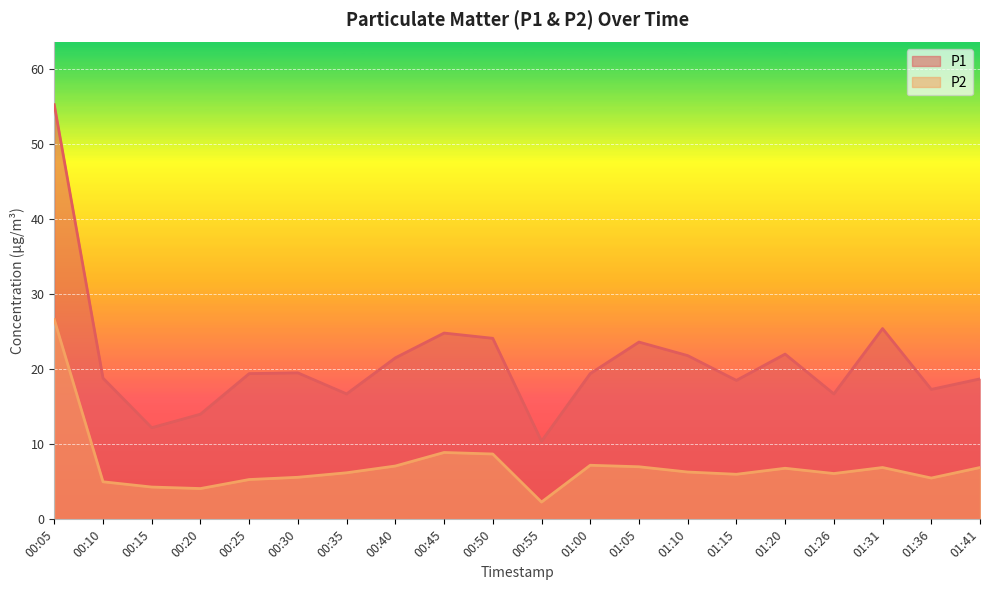

What position from the right is 00:55?

10